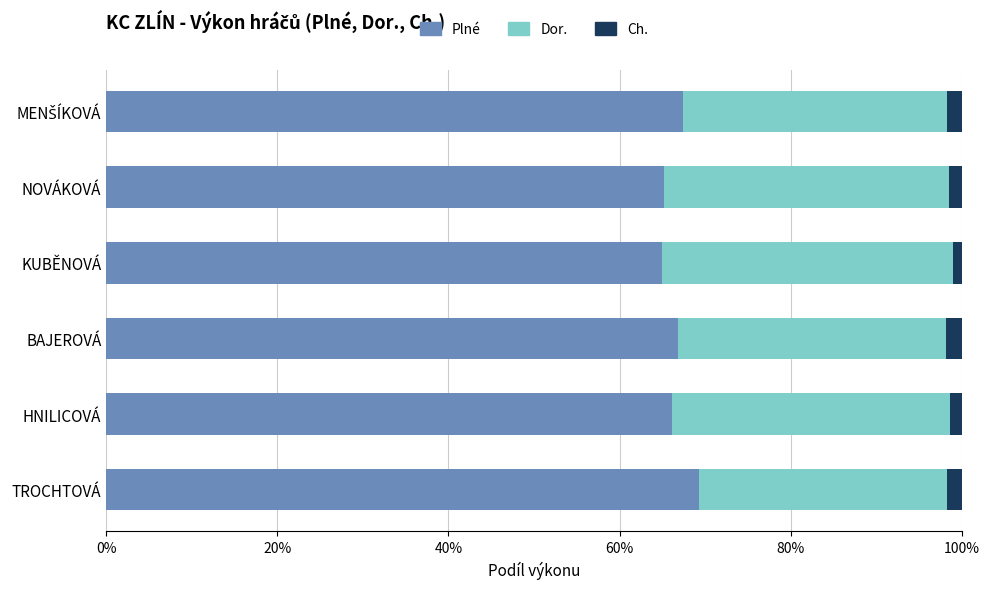

What is the maximum value for Plné?

69.2